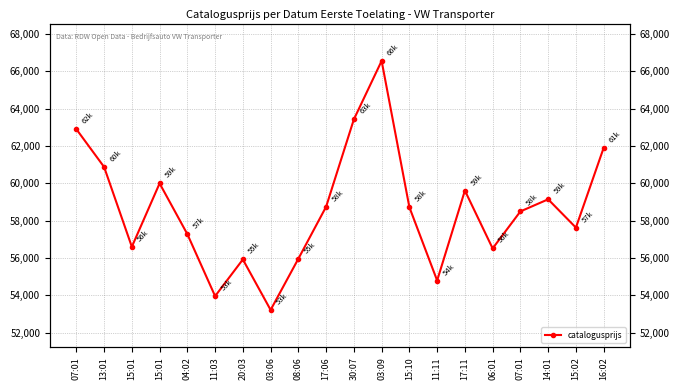

Reading left to right, transcribe all the data shown in this chart.

07:01=62903	13:01=60878	15:01=56603	15:01=59998	04:02=57280	11:03=53960	20:03=55924	03:06=53221	08:06=55964	17:06=58750	30:07=63428	03:09=66558	15:10=58722	11:11=54796	17:11=59614	06:01=56515	07:01=58497	14:01=59145	15:02=57630	16:02=61902